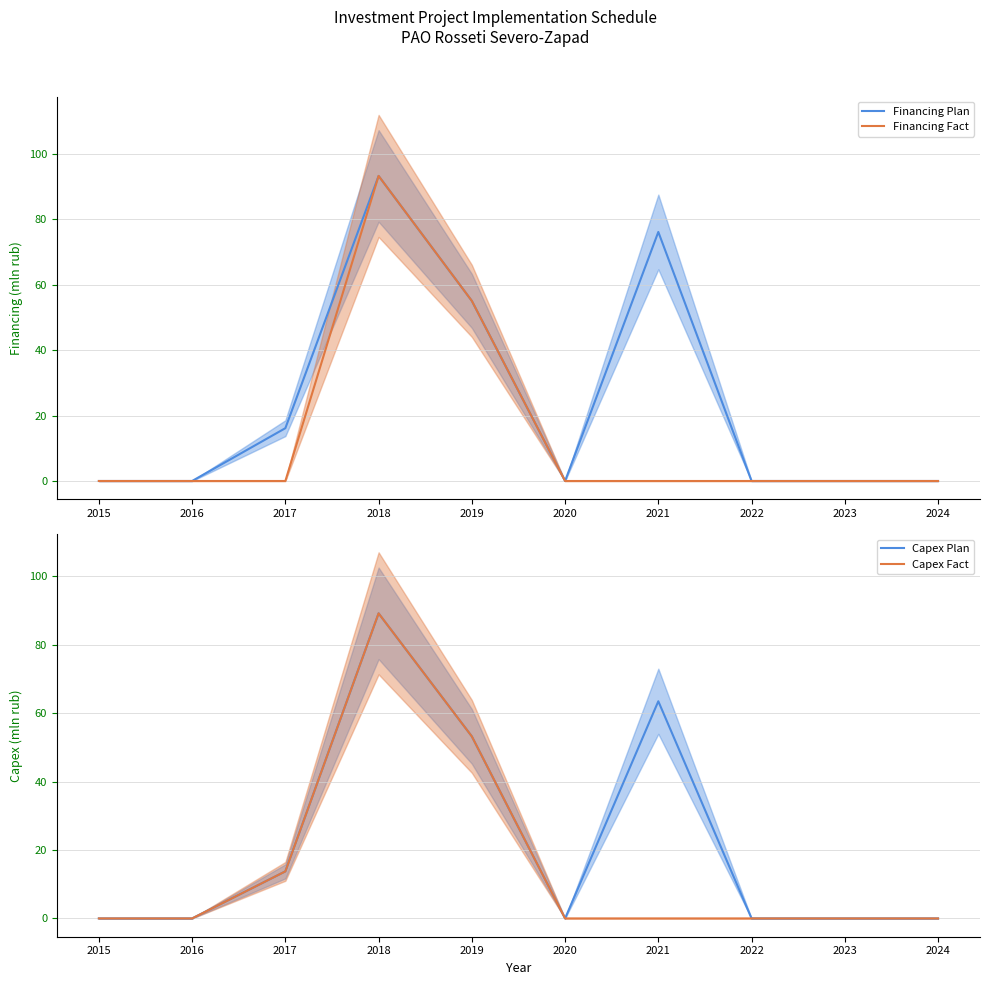

Where is Financing Fact nearest to the value 46?

2019